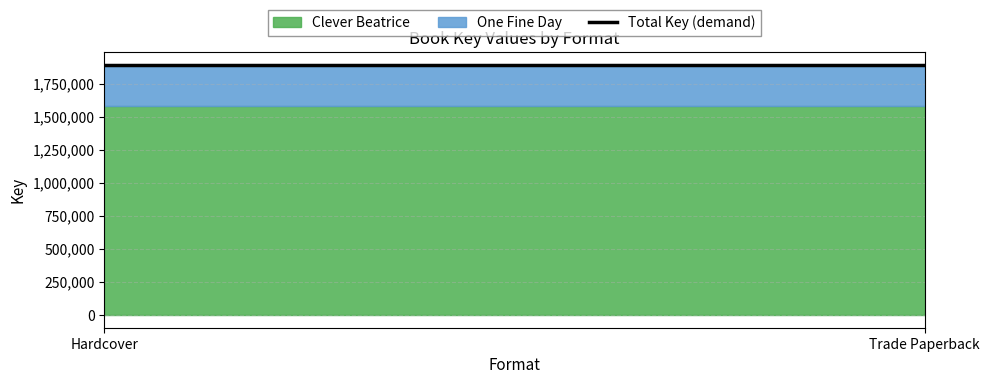

List the labels in order of One Fine Day value, smallest first.

Hardcover, Trade Paperback